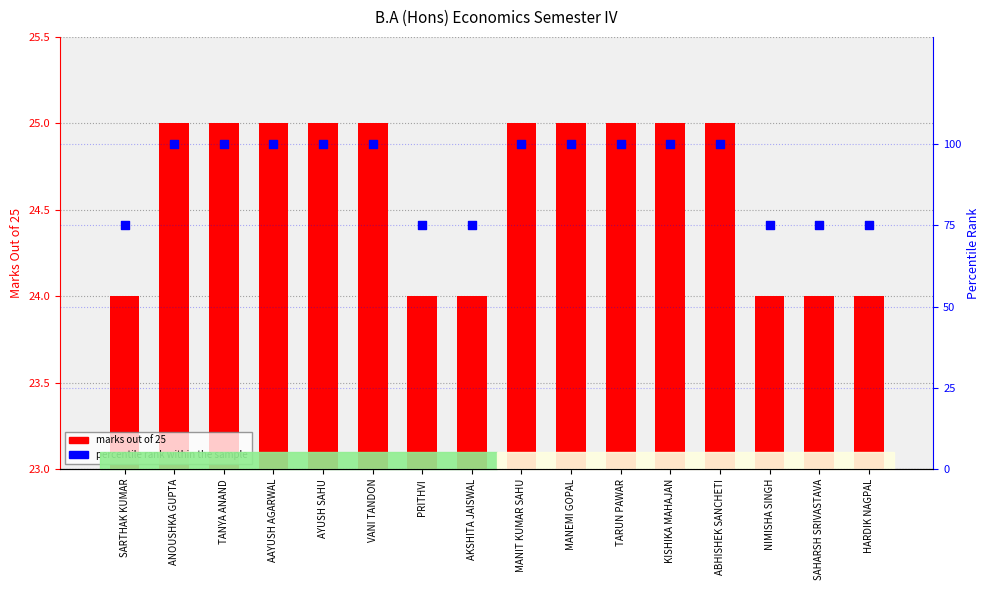

Which series has the largest Y range (max minus min)?

percentile rank within the sample